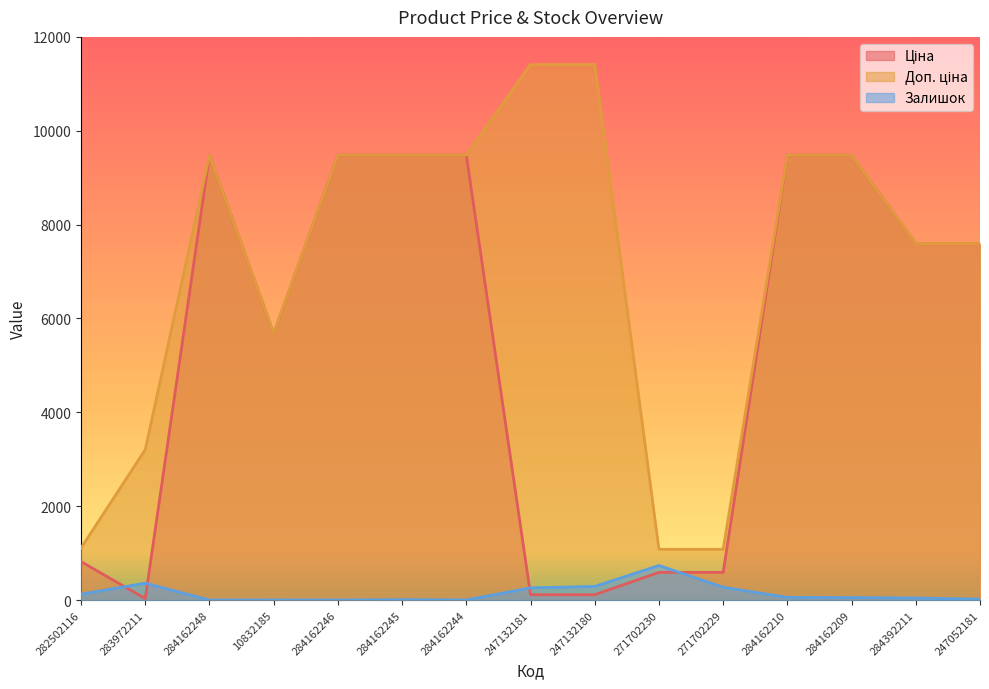

True or false: Ціна has more than 2 interior local peaks.

False